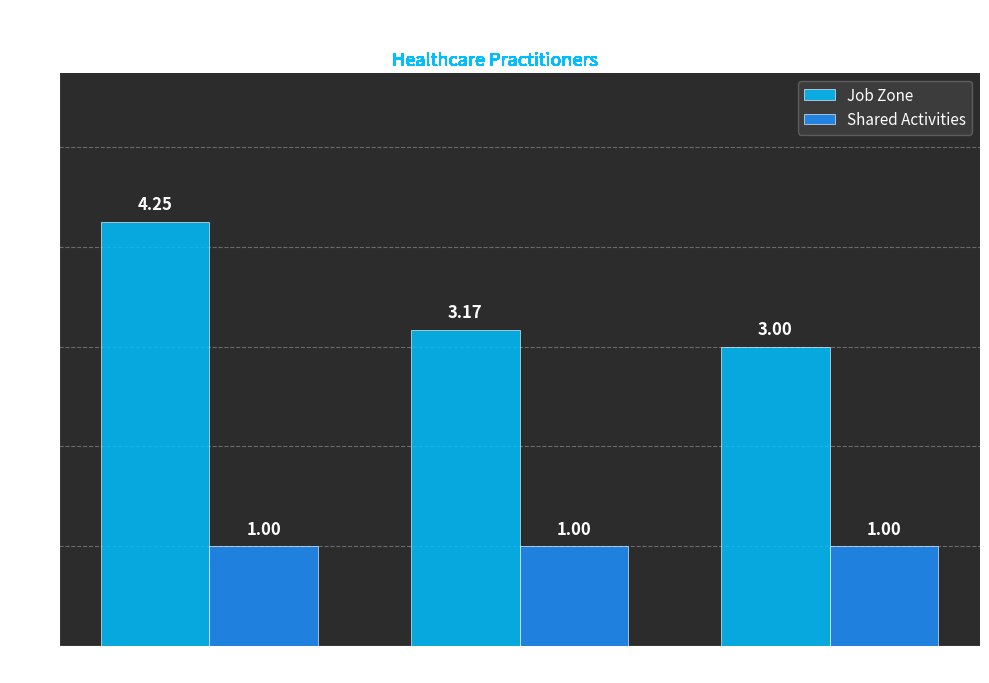

Rank the series by their average value, from lowest to highest.

Shared Activities, Job Zone